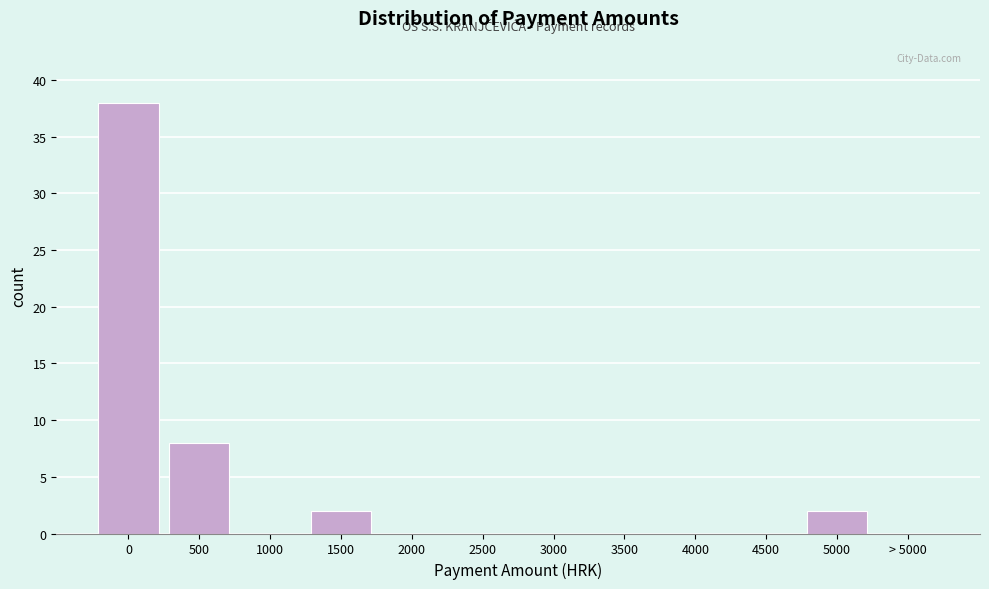

Reading right to left, list all the values displayed in this chart.

> 5000=0	5000=2	4500=0	4000=0	3500=0	3000=0	2500=0	2000=0	1500=2	1000=0	500=8	0=38